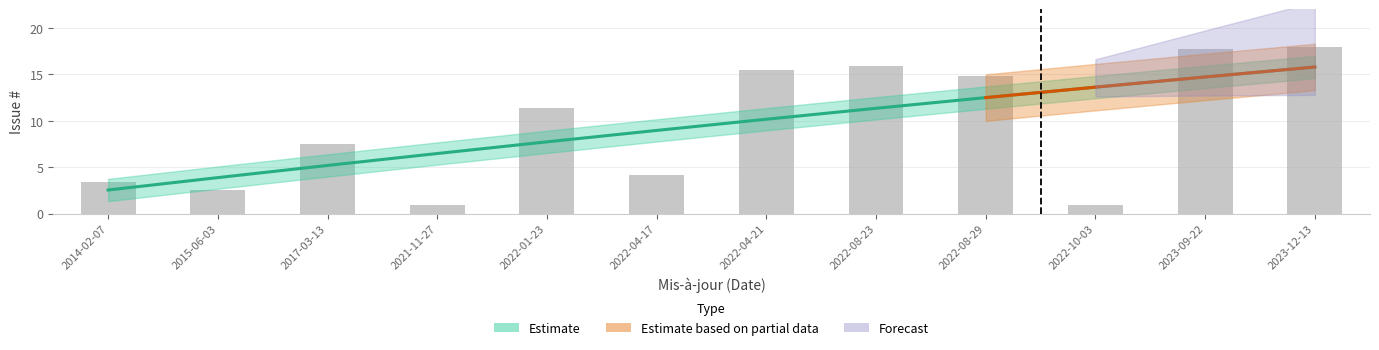

Approximately how many times larger is the value at 2022-10-03 compared to 2015-06-03?

0.4